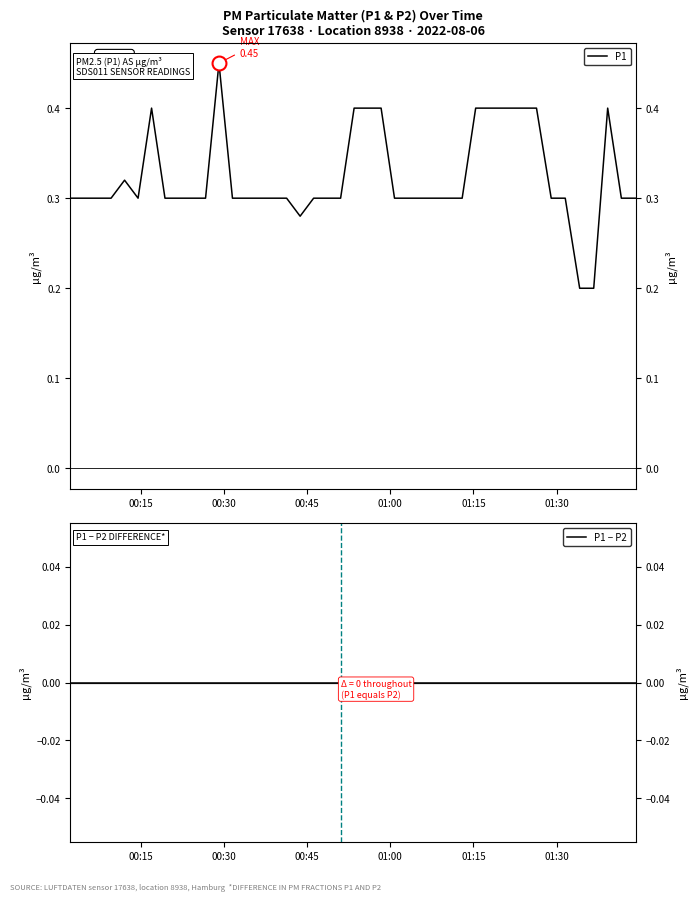

What is the sum of all P1 values?

12.8